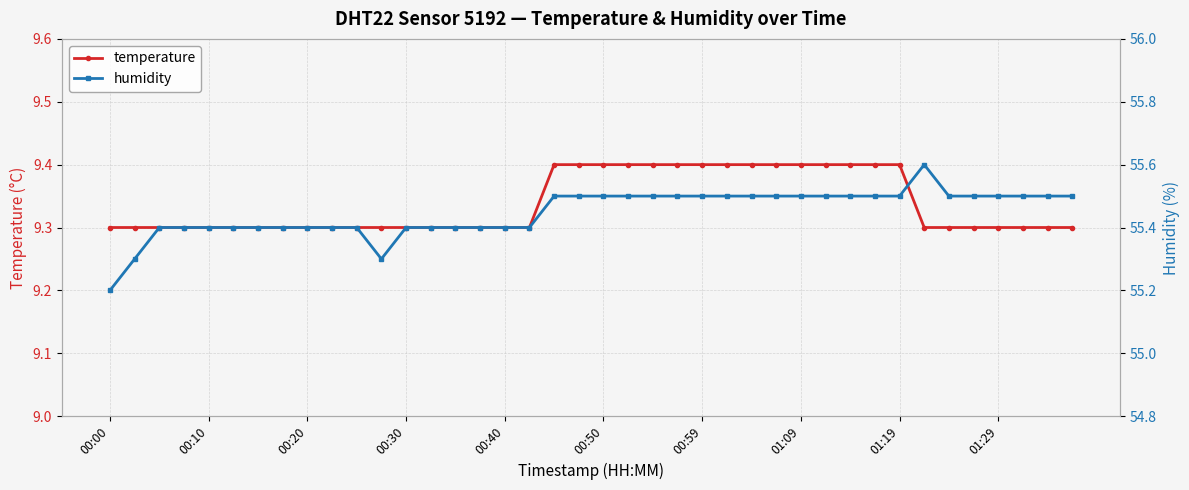

What is the value of the humidity point at the 19th from the left?

55.5